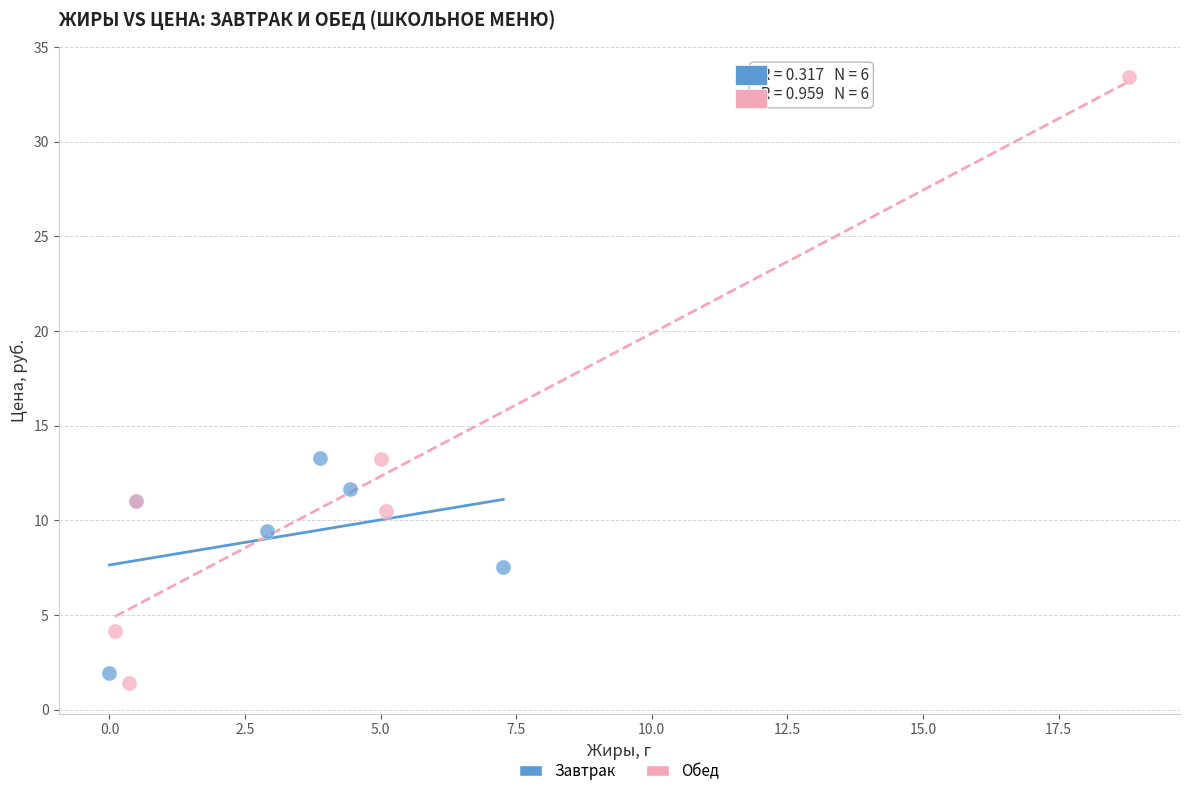

What are all the series names shown in the legend?

Завтрак, Обед